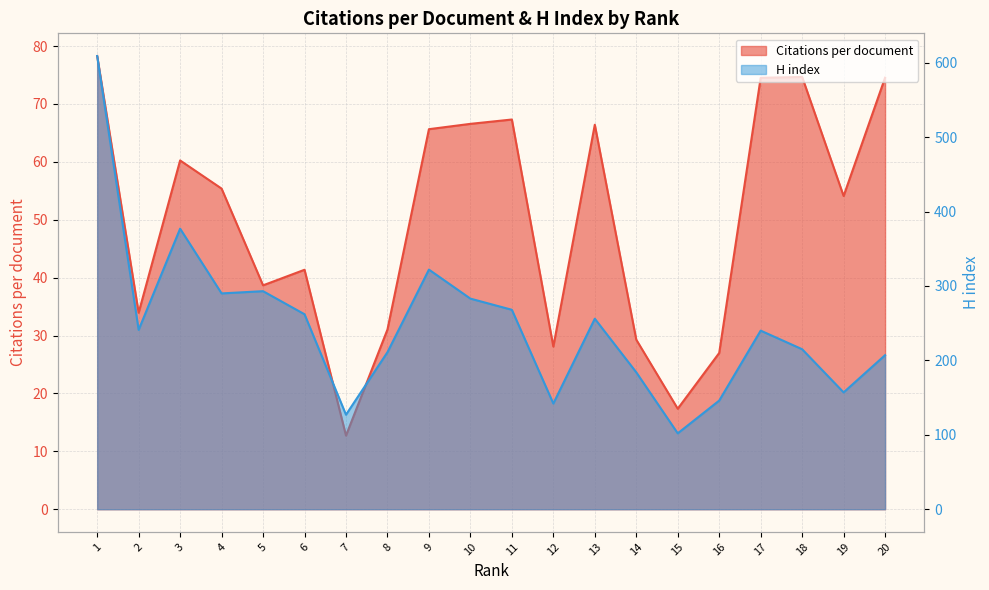

What is the difference between the maximum and minimum values in the Citations per document series?

65.6